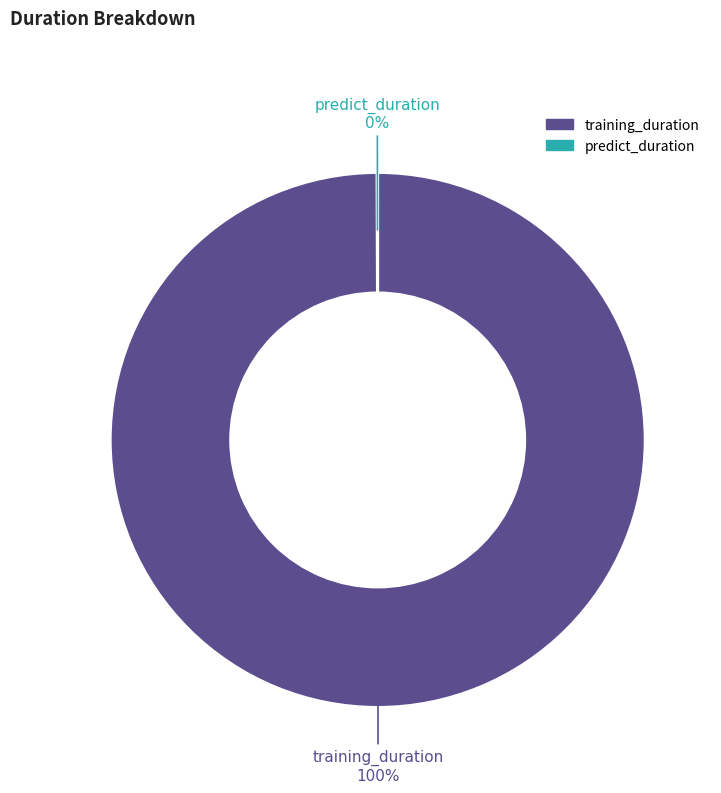

To the nearest percent, what is the average slice percentage?

50%